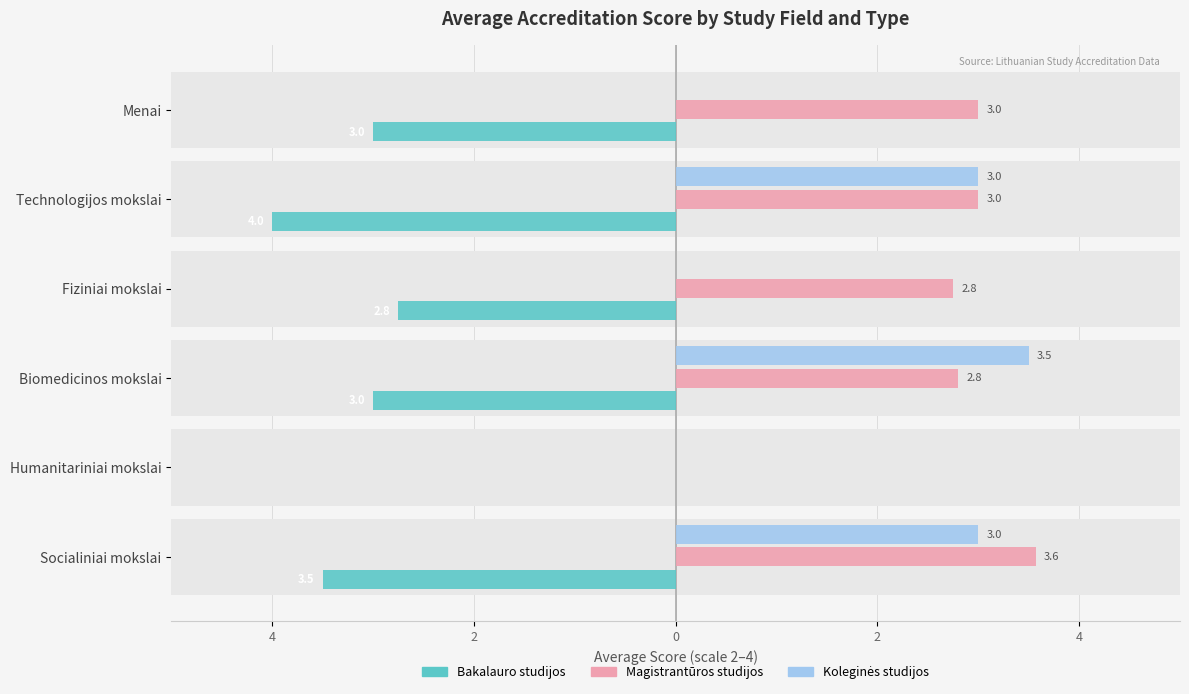

What are all the series names shown in the legend?

Bakalauro studijos, Magistrantūros studijos, Koleginės studijos